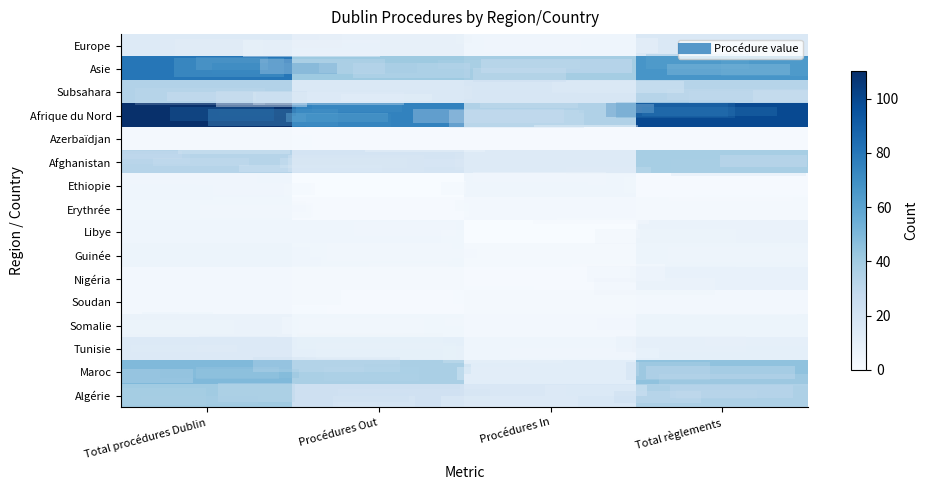

What is the total value across all series at Total règlements?

378